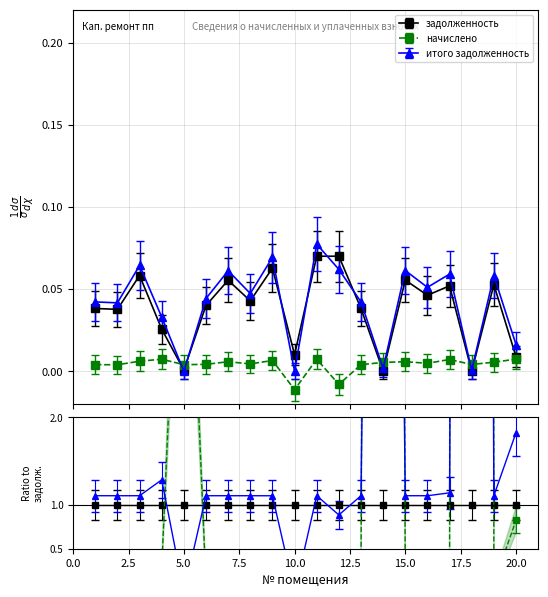

True or false: задолженность and итого задолженность cross at least once.

True